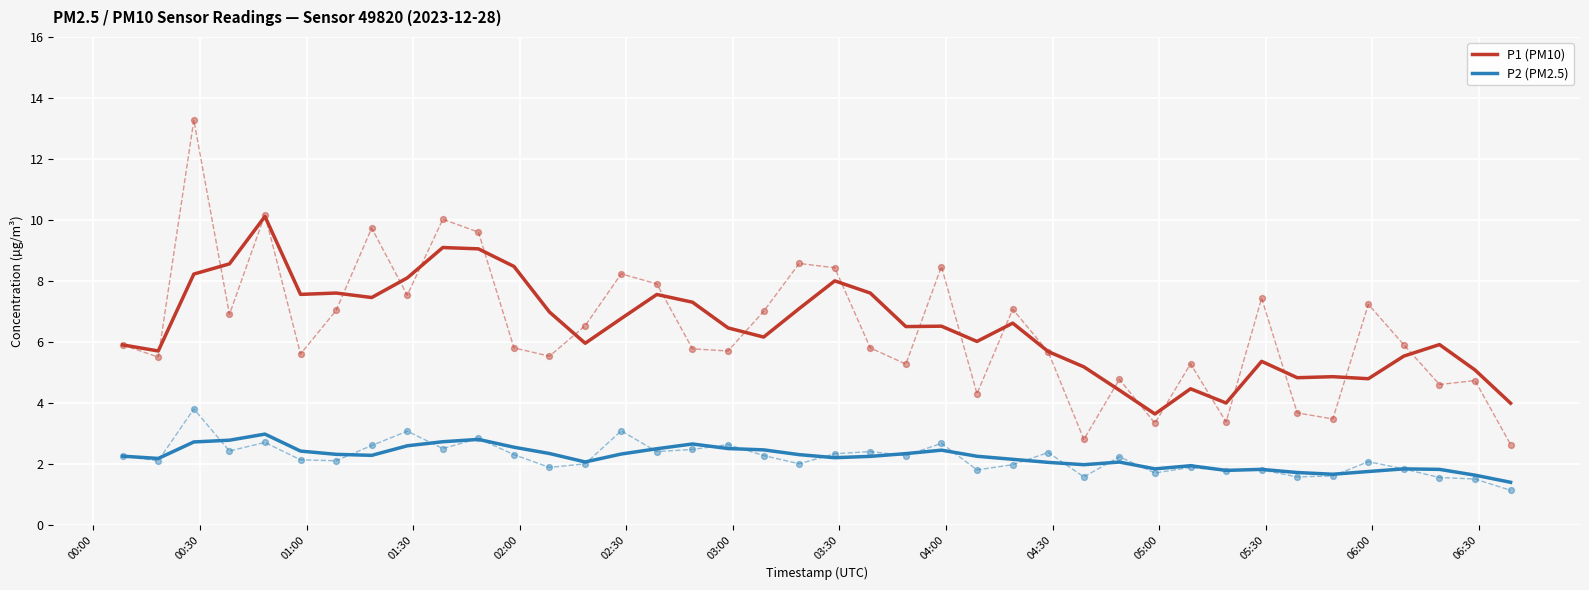

Which series contains the lowest Y value?

P2 (PM2.5)